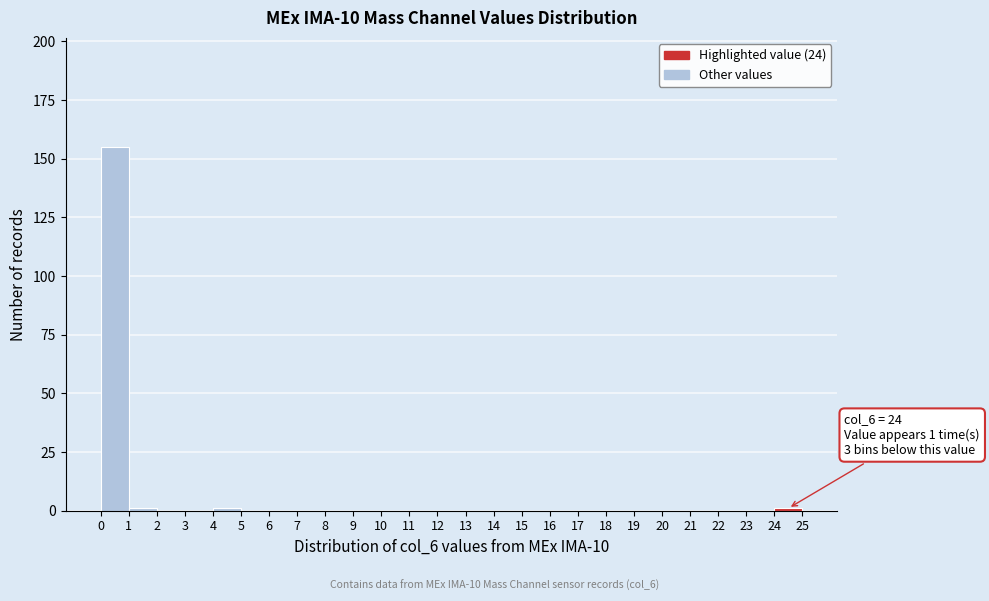

Over which range of the x-axis is the bar tallest?

0 to 1